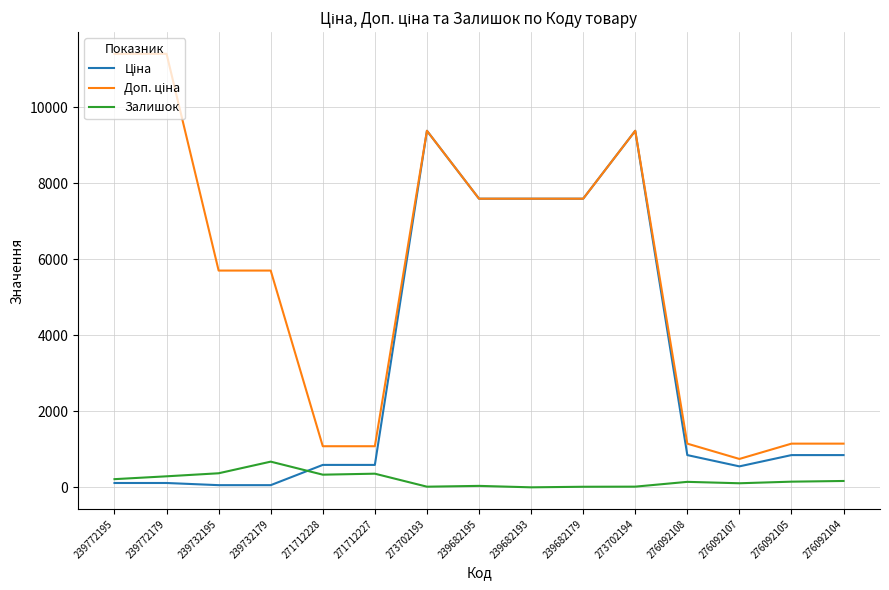

At how many categories does at least one series exceed 1378?

9